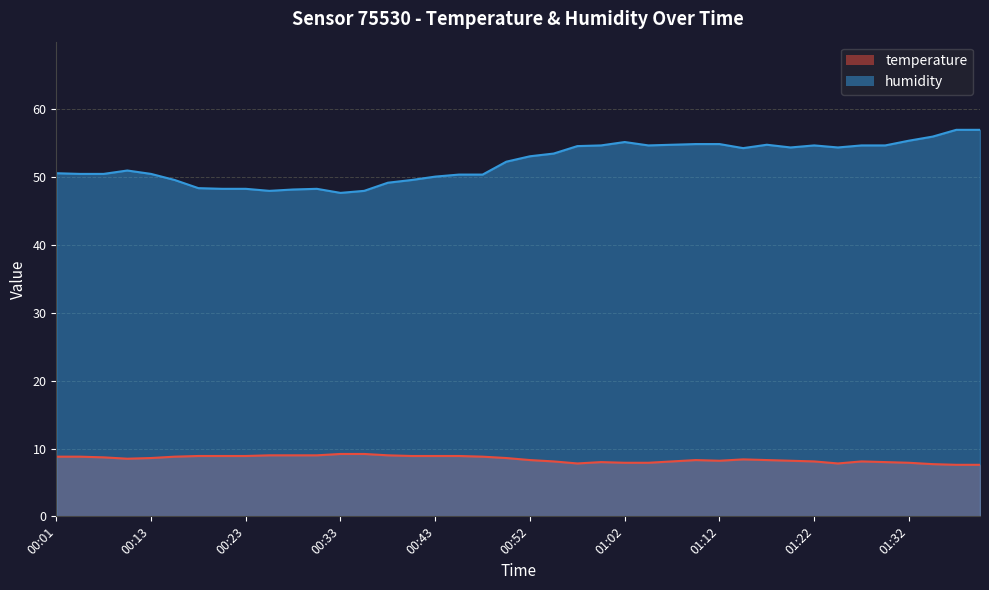

Is the value of humidity at 00:43 greater than the value of temperature at 00:23?

Yes